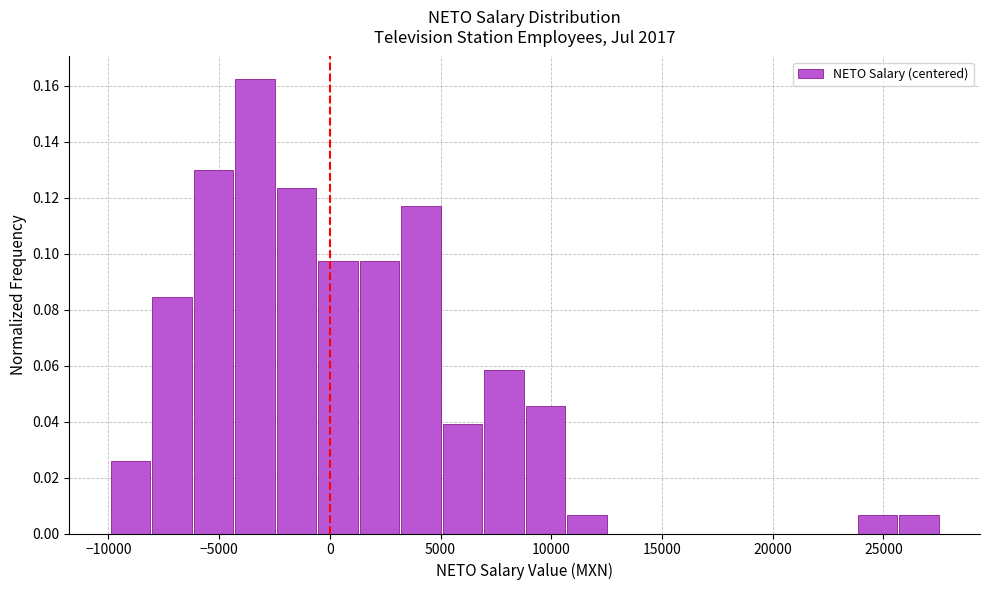

Around what value on the x-axis is the tallest bar? Give the approximate position of its centre, as read against the axis.

-3500